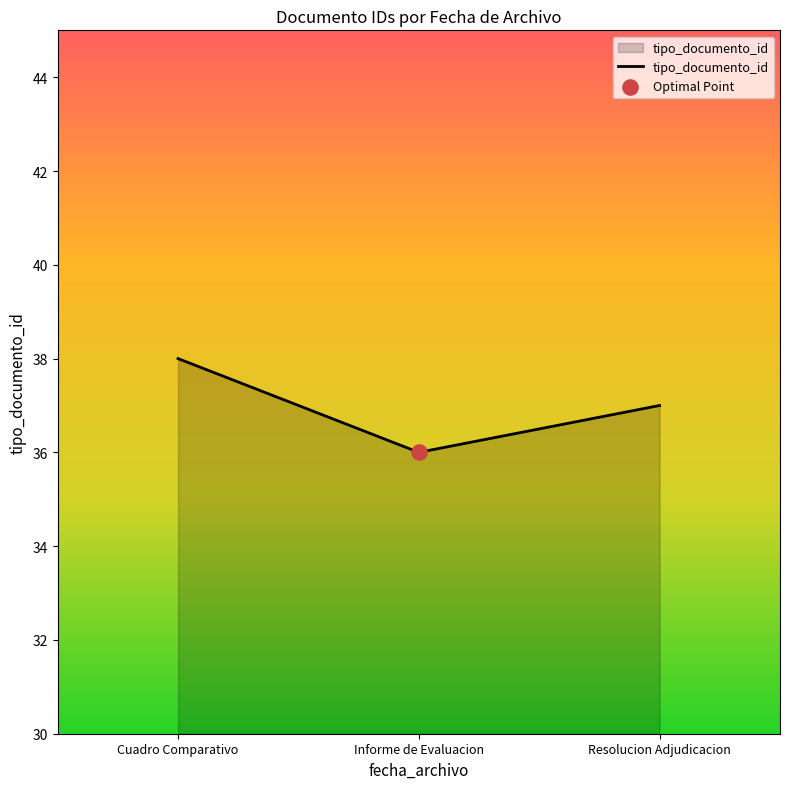

Approximately how many times larger is the value at Informe de Evaluacion compared to Resolucion Adjudicacion?

1.0